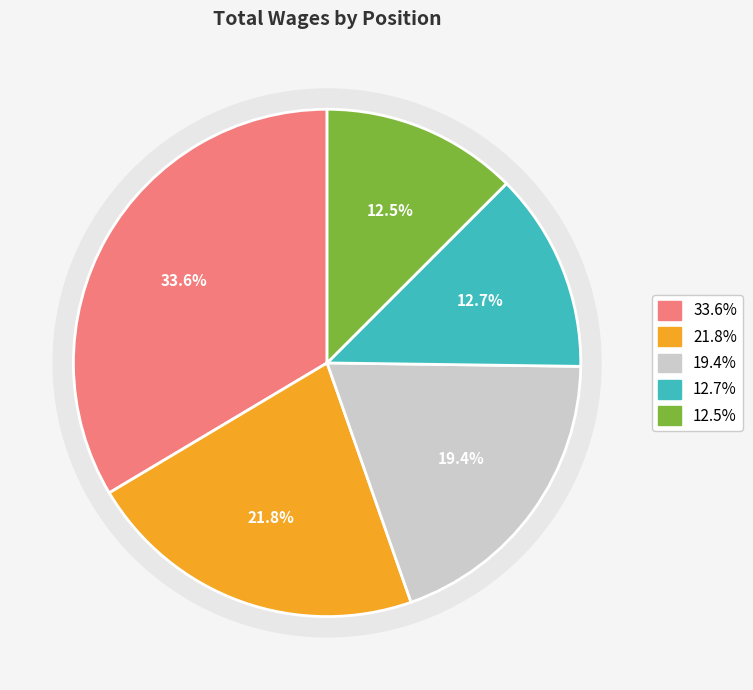

What portion of the pie excludes Business Services Technician I?

78.2%